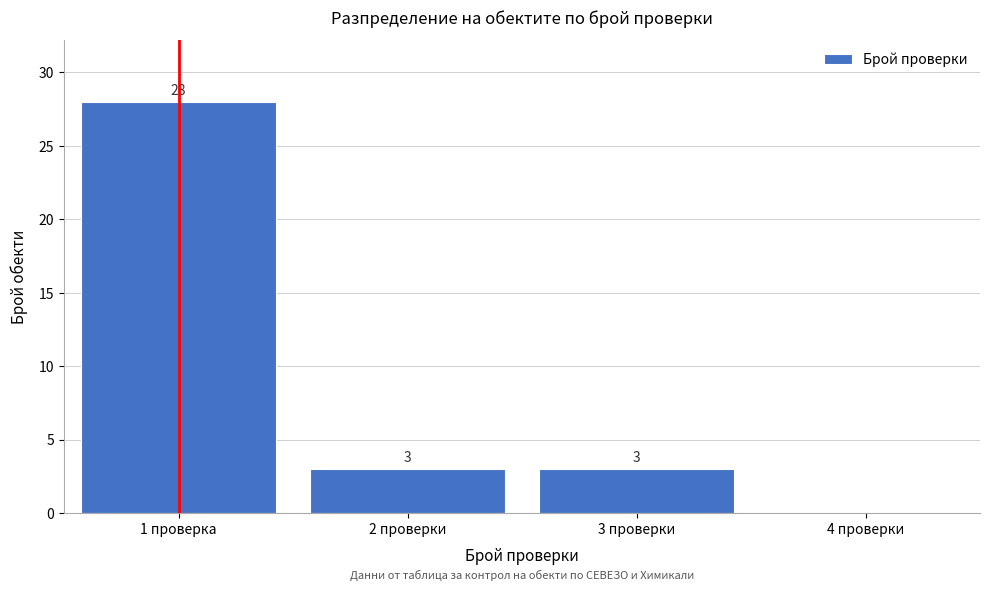

Reading left to right, extract all data points from this chart.

1 проверка=28	2 проверки=3	3 проверки=3	4 проверки=0